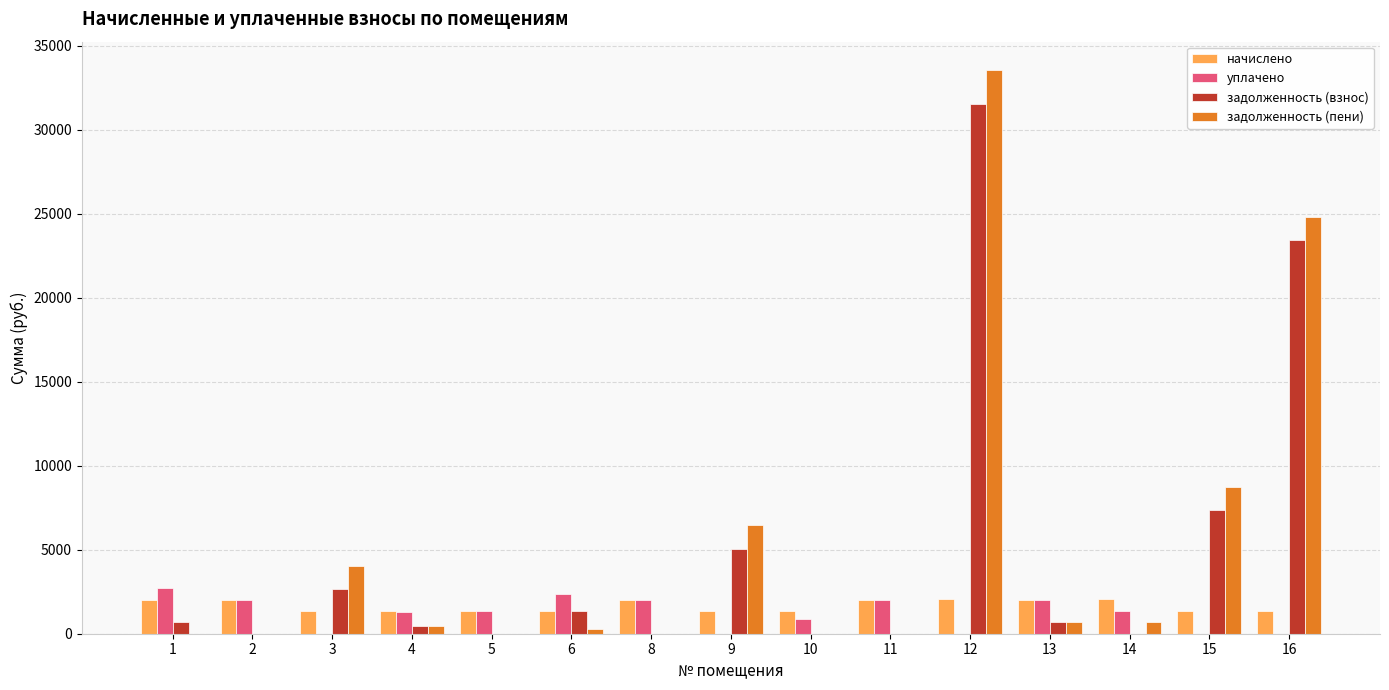

What is the sum of all начислено values?

25097.4